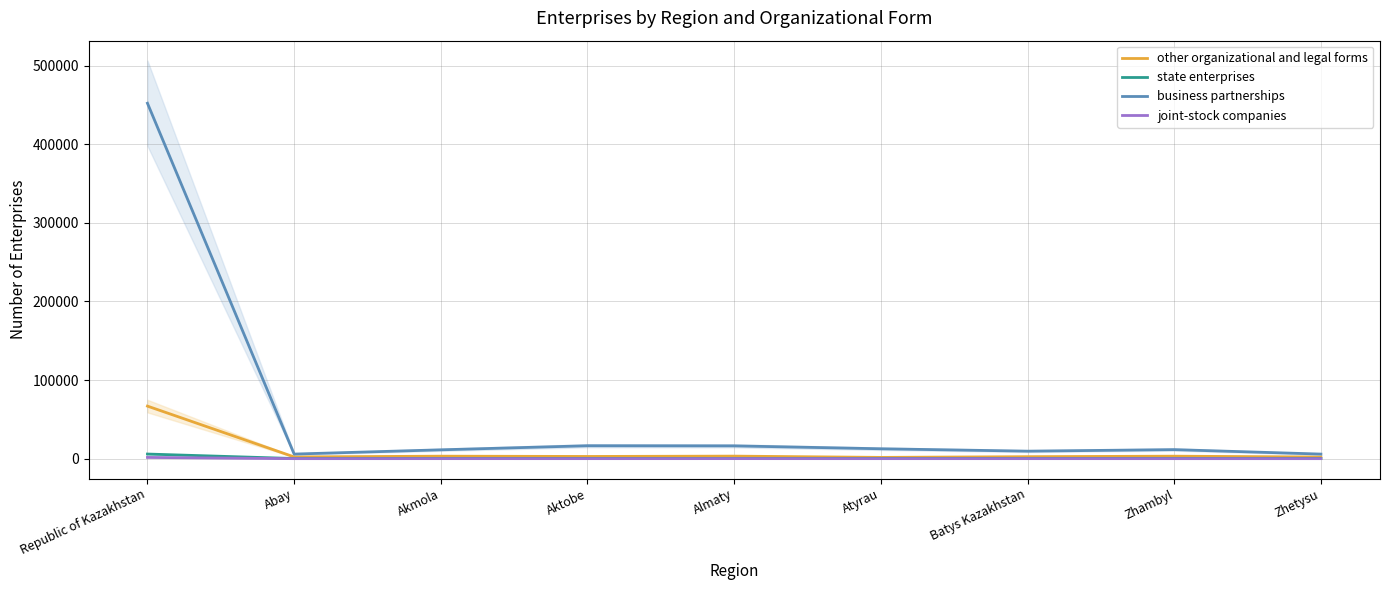

How many lines are shown in the chart?

4